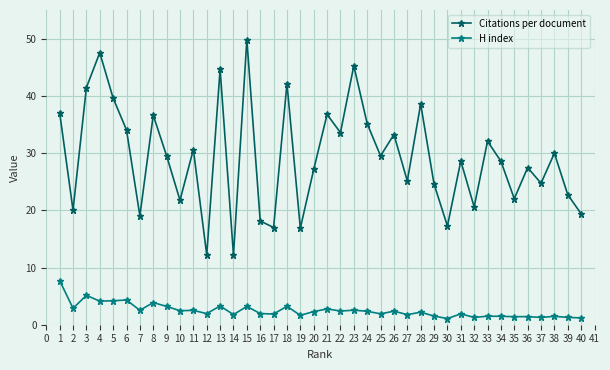

Where is the first local maximum for Citations per document?

4